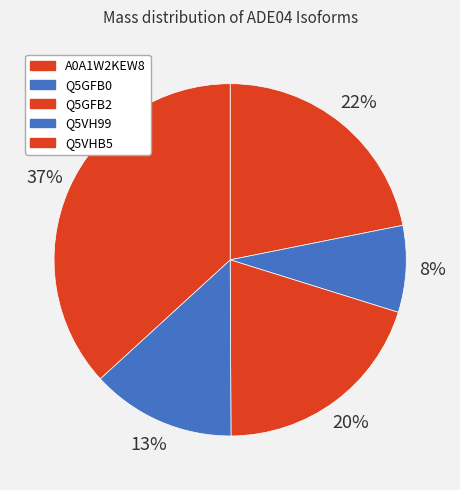

What percentage is the Q5VHB5 slice, to the nearest percent?

37%